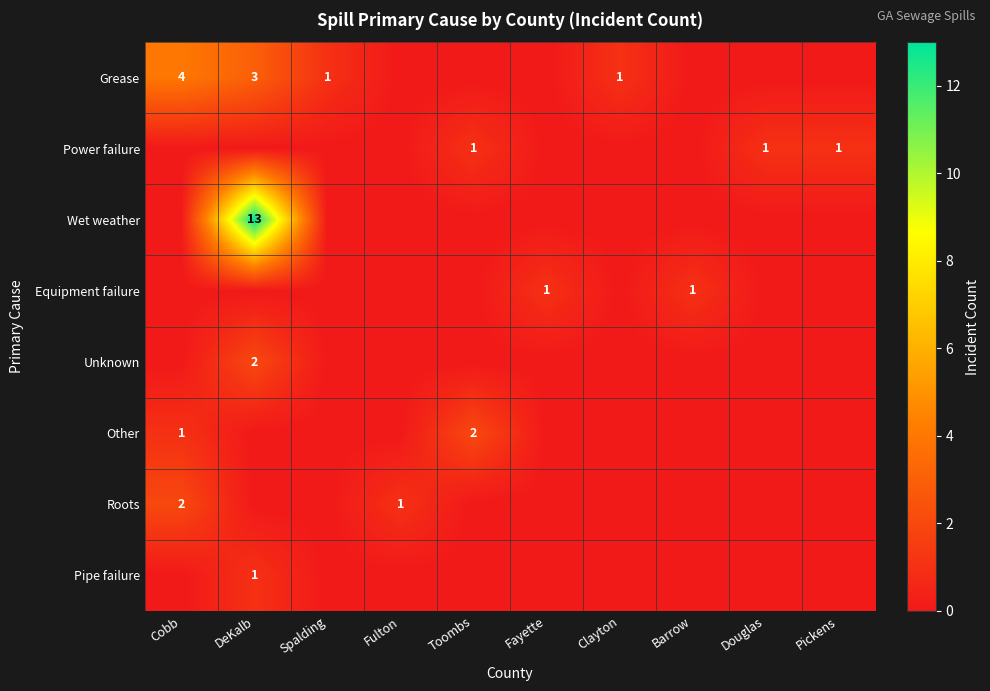

True or false: Other has a value of 1 at Cobb.

True